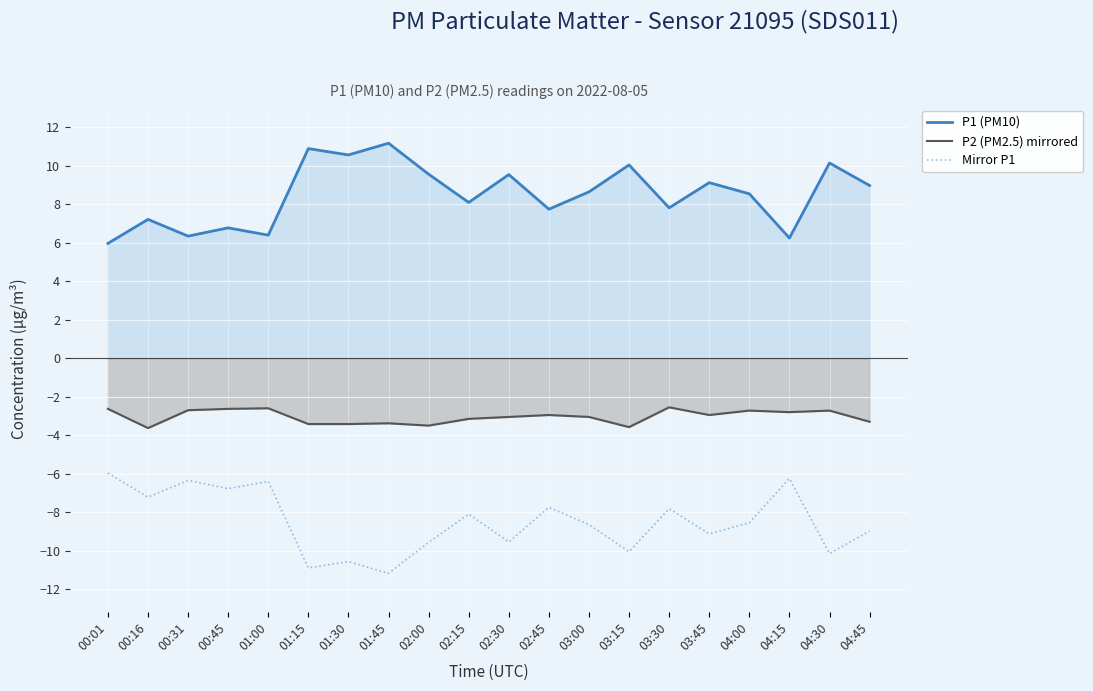

At which category does P1 (PM10) reach its first local valley?

00:31